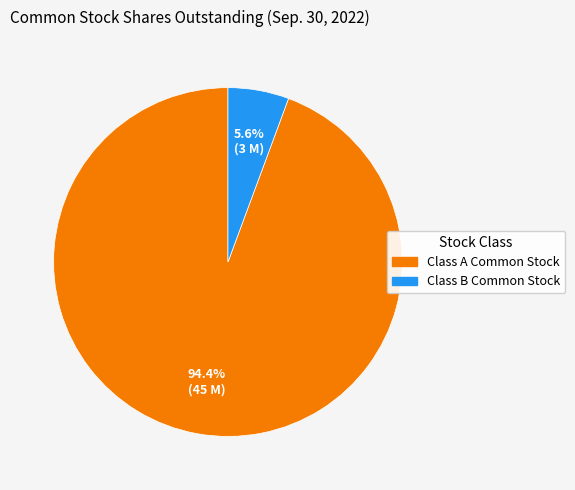

What is the largest slice in the pie chart?

Class A Common Stock